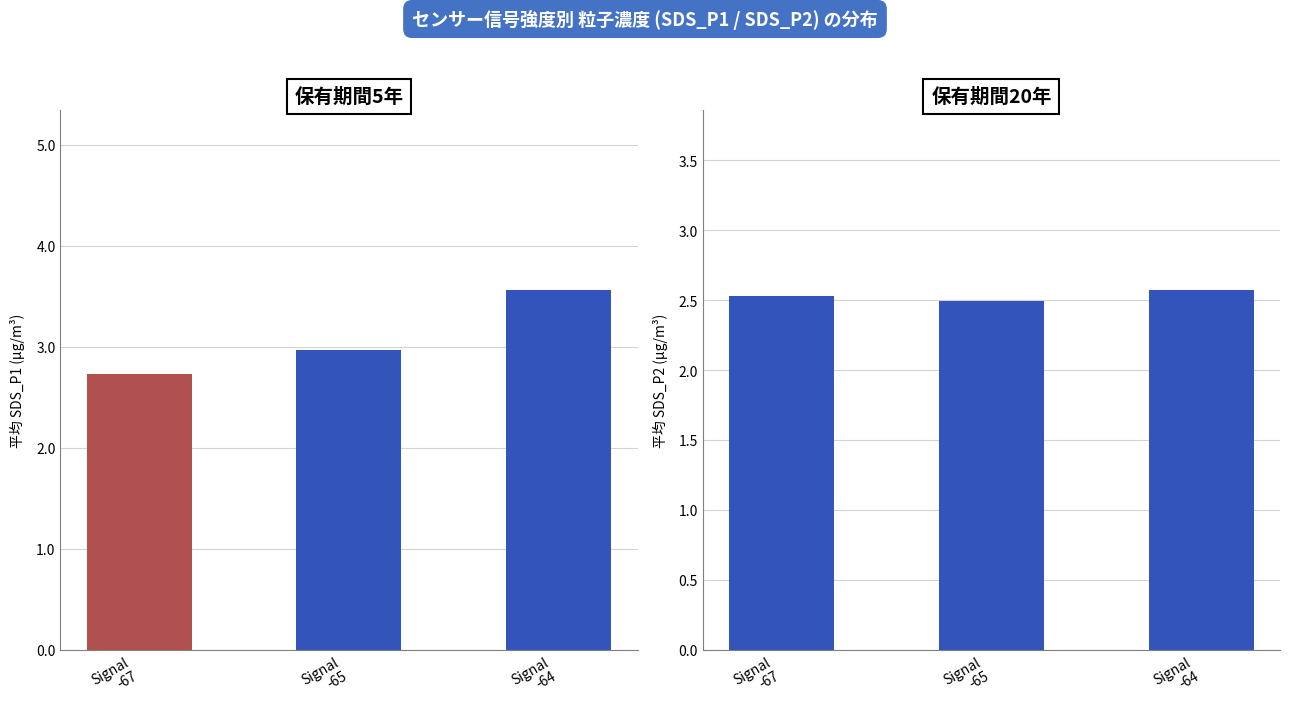

What is the total value across all series at Signal
-64?

6.1